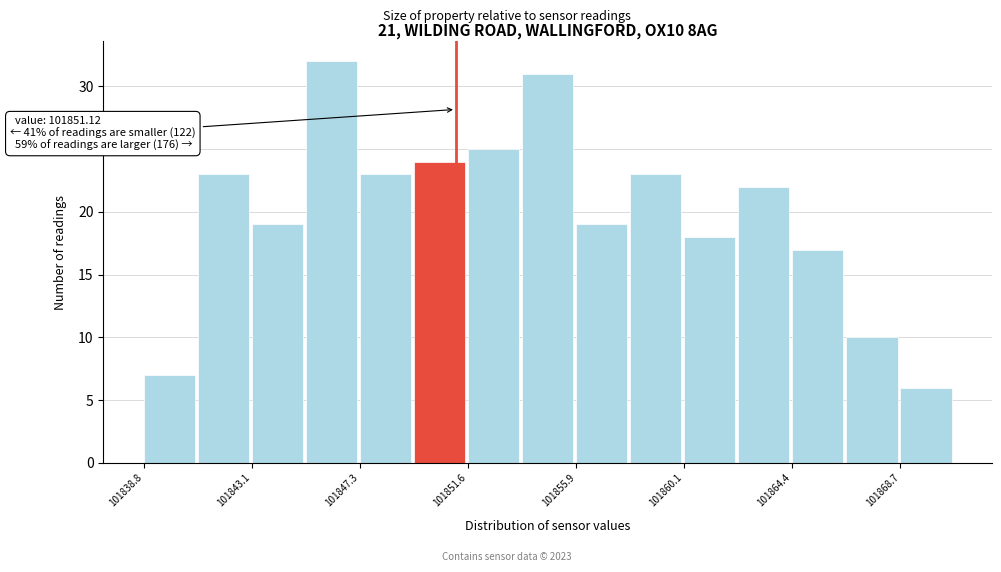

Over which range of the x-axis is the bar tallest?

101845.0 to 101847.5